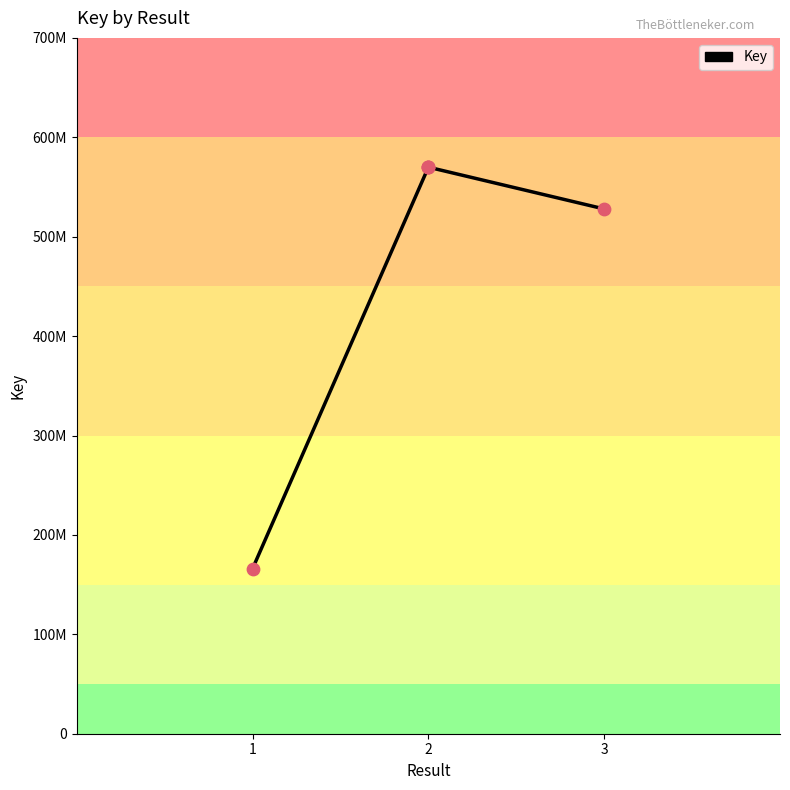

Approximately how many times larger is the value at 2 compared to 3?

1.1